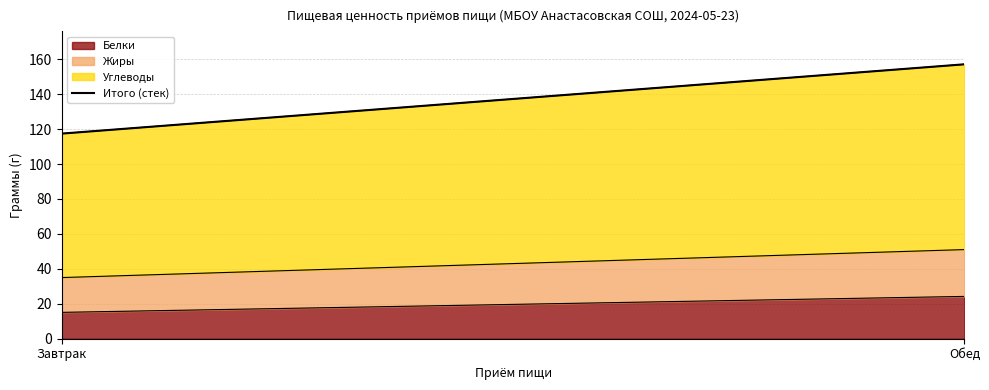

How many values in the Белки series exceed 19?

2